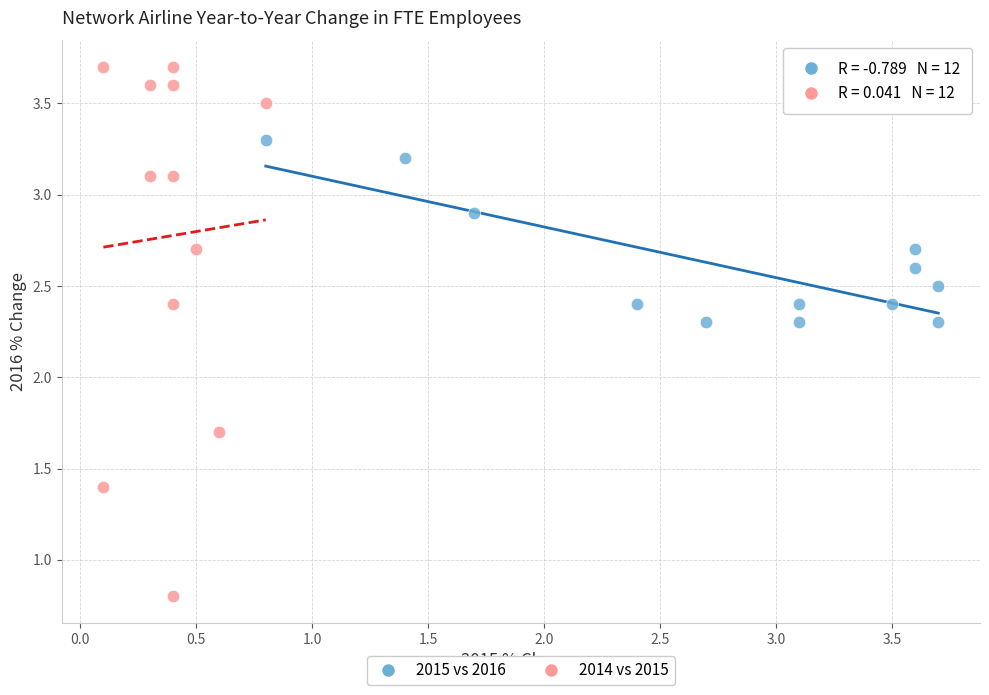

Which series has the widest spread of Y values?

2014 vs 2015